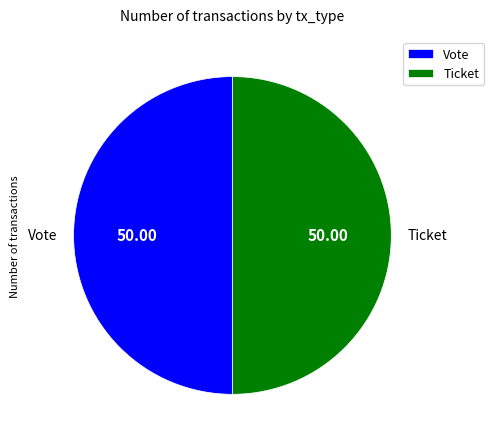

Do Vote and Ticket together represent more than half of the pie?

Yes